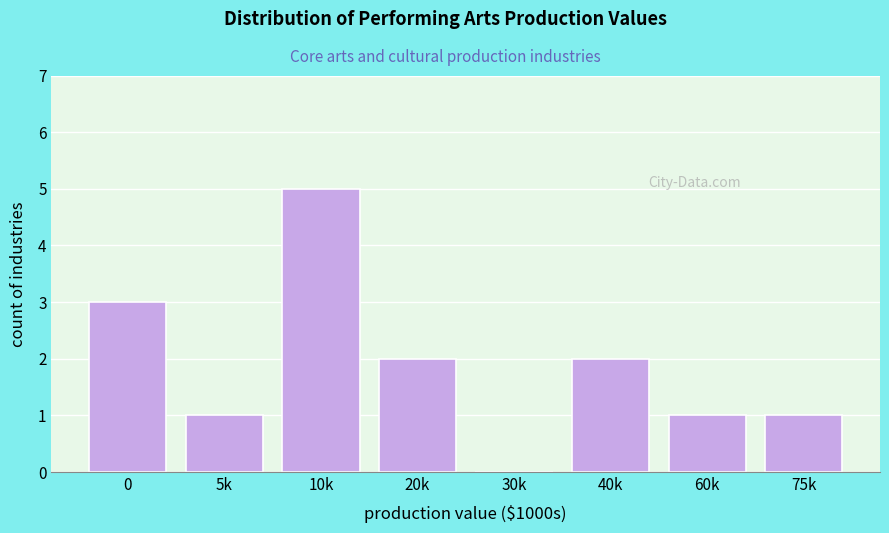

Reading left to right, what are all the values shown in this chart?

0=3	5k=1	10k=5	20k=2	30k=0	40k=2	60k=1	75k=1